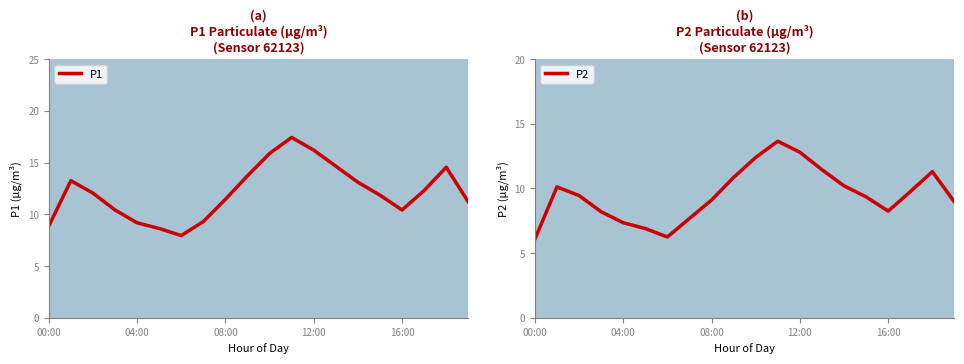

At which category is the sum across all series the highest?

11